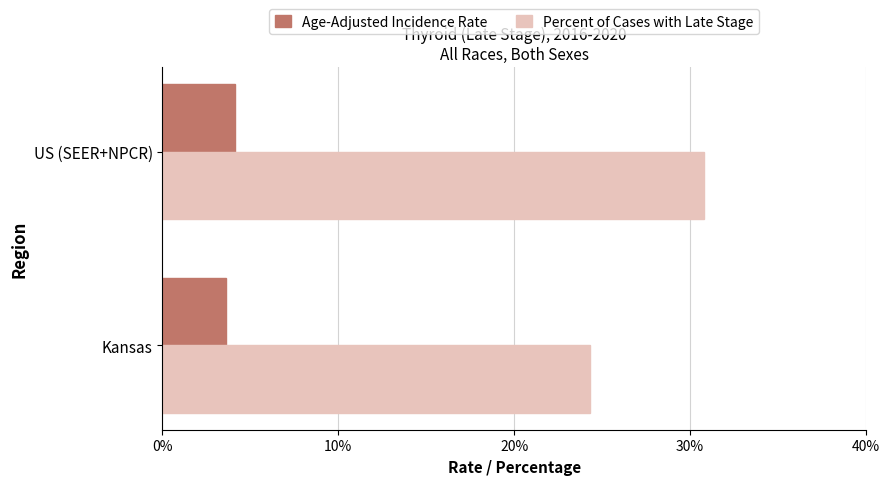

Read the Age-Adjusted Incidence Rate value at Kansas.

3.6